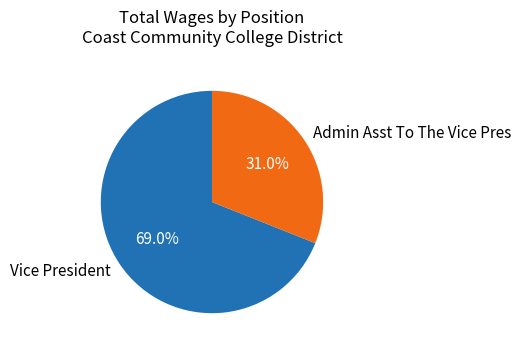

How many slices are in this pie chart?

2